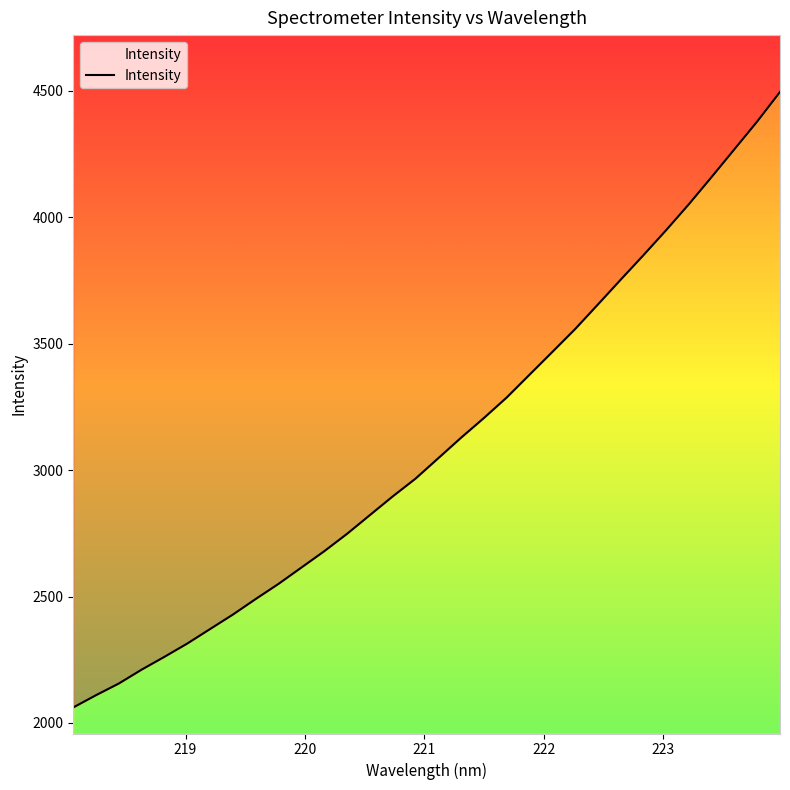

What is the greatest value displayed?

4495.2